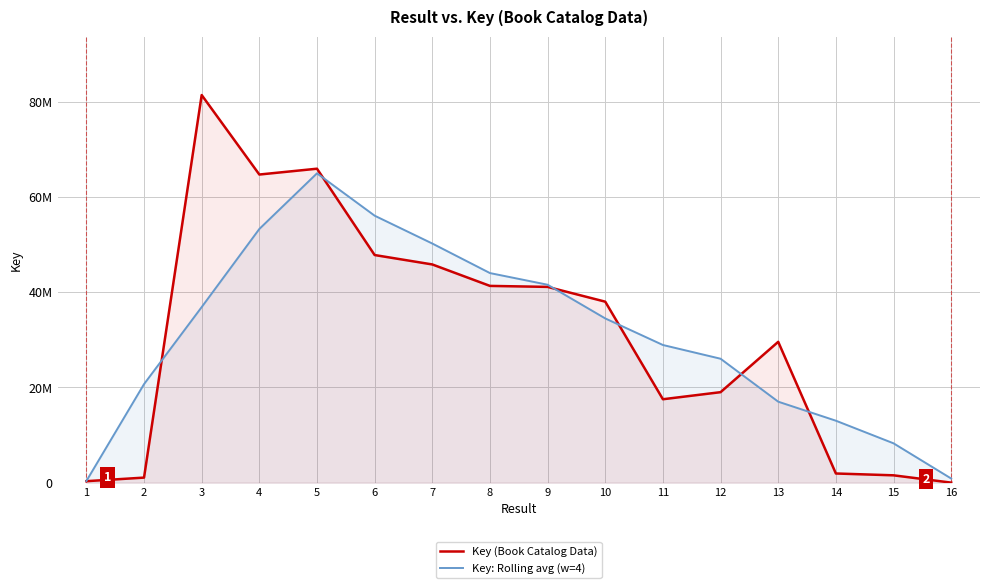

What is the spread (max minus min) of values at 8?

2695472.2